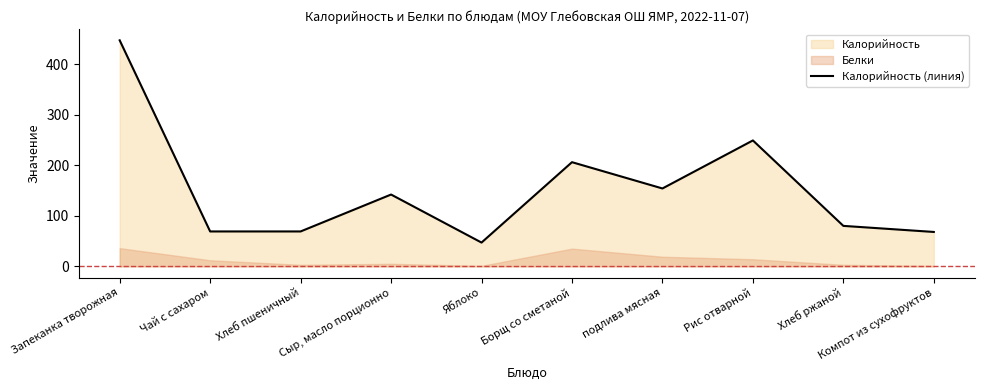

Reading left to right, transcribe all the data shown in this chart.

Запеканка творожная=447	Чай с сахаром=69	Хлеб пшеничный=69	Сыр, масло порционно=142	Яблоко=47	Борщ со сметаной=206	подлива мясная=154	Рис отварной=249	Хлеб ржаной=80	Компот из сухофруктов=68